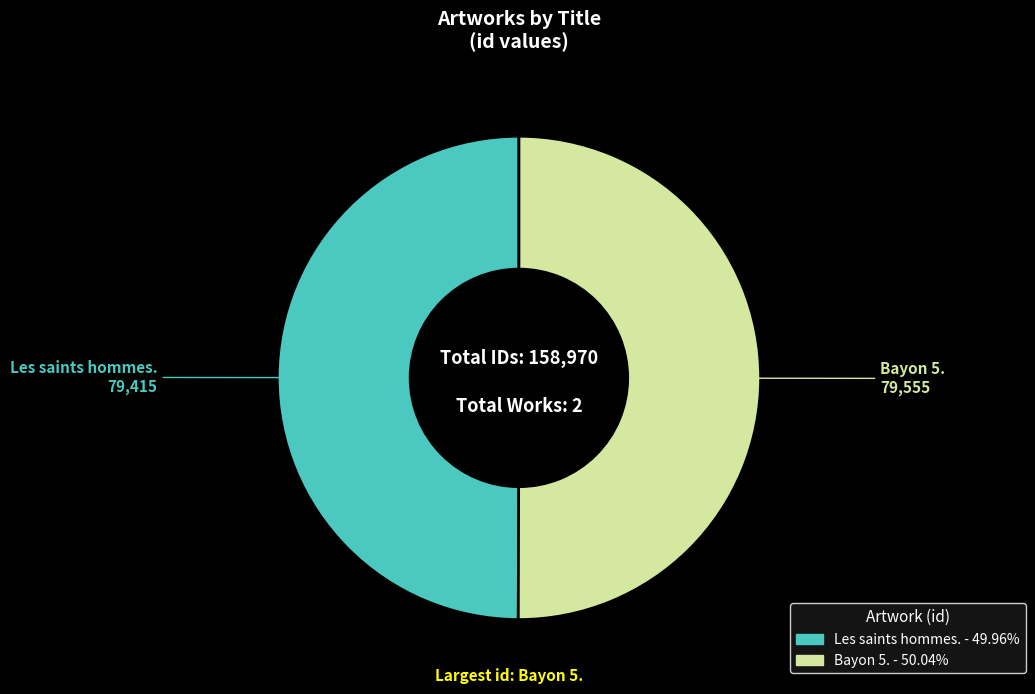

Combined, do Les saints hommes. and Bayon 5. account for over 50%?

Yes